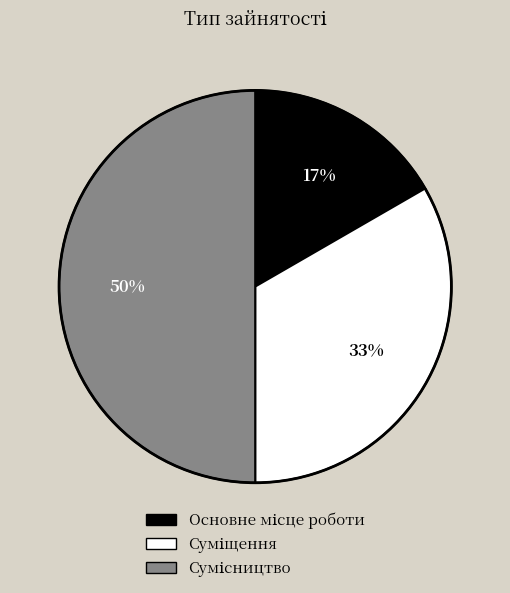

To the nearest percent, what is the difference between the largest and smallest slice percentages?

33%